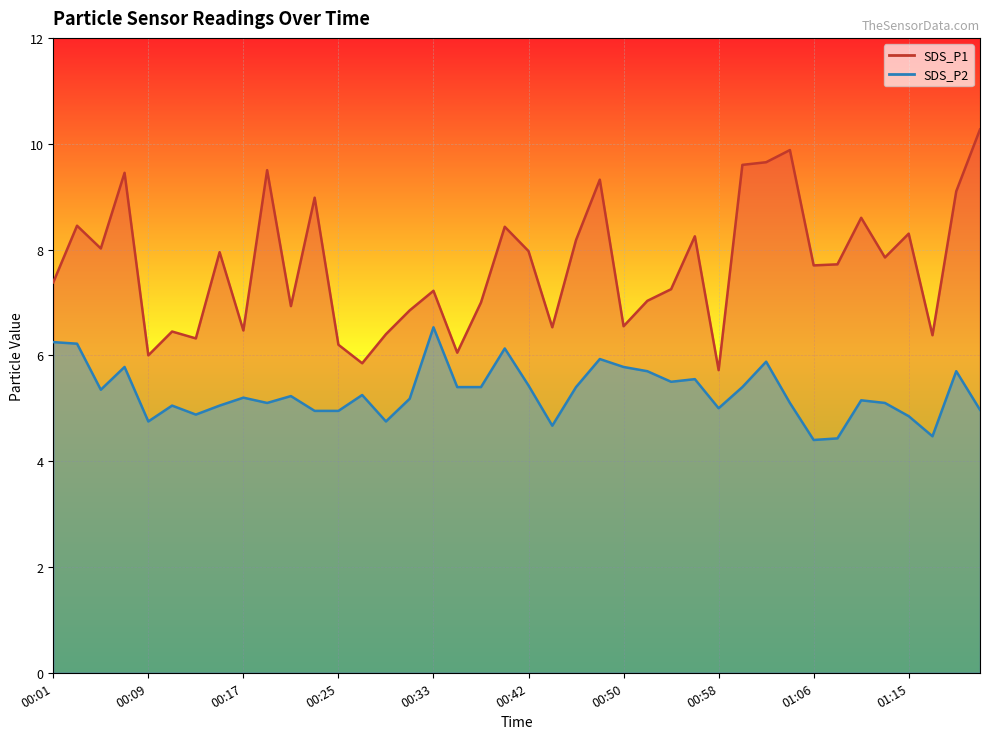

How many distinct data groups are displayed?

2